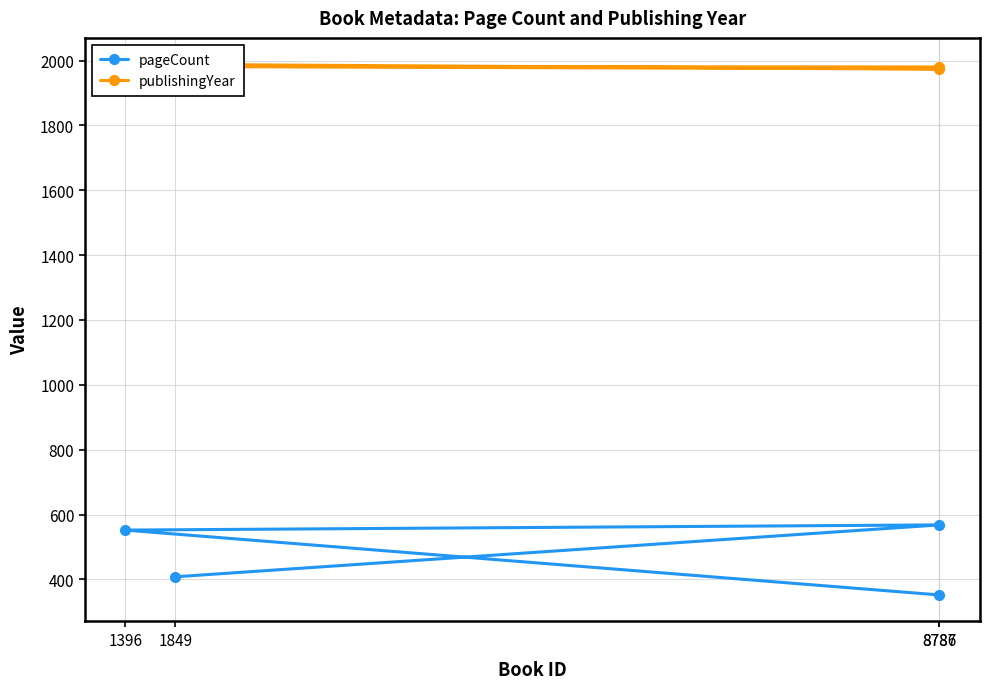

What is the difference between the maximum and minimum values in the pageCount series?

216